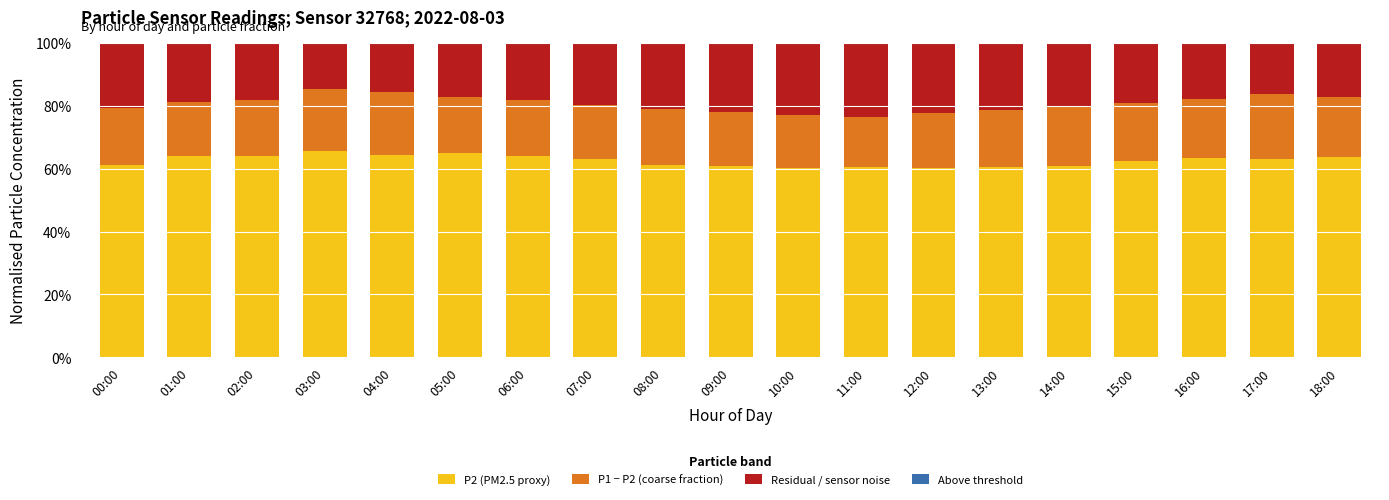

The P2 (PM2.5 proxy) series shows 65.5 at 03:00. True or false?

True